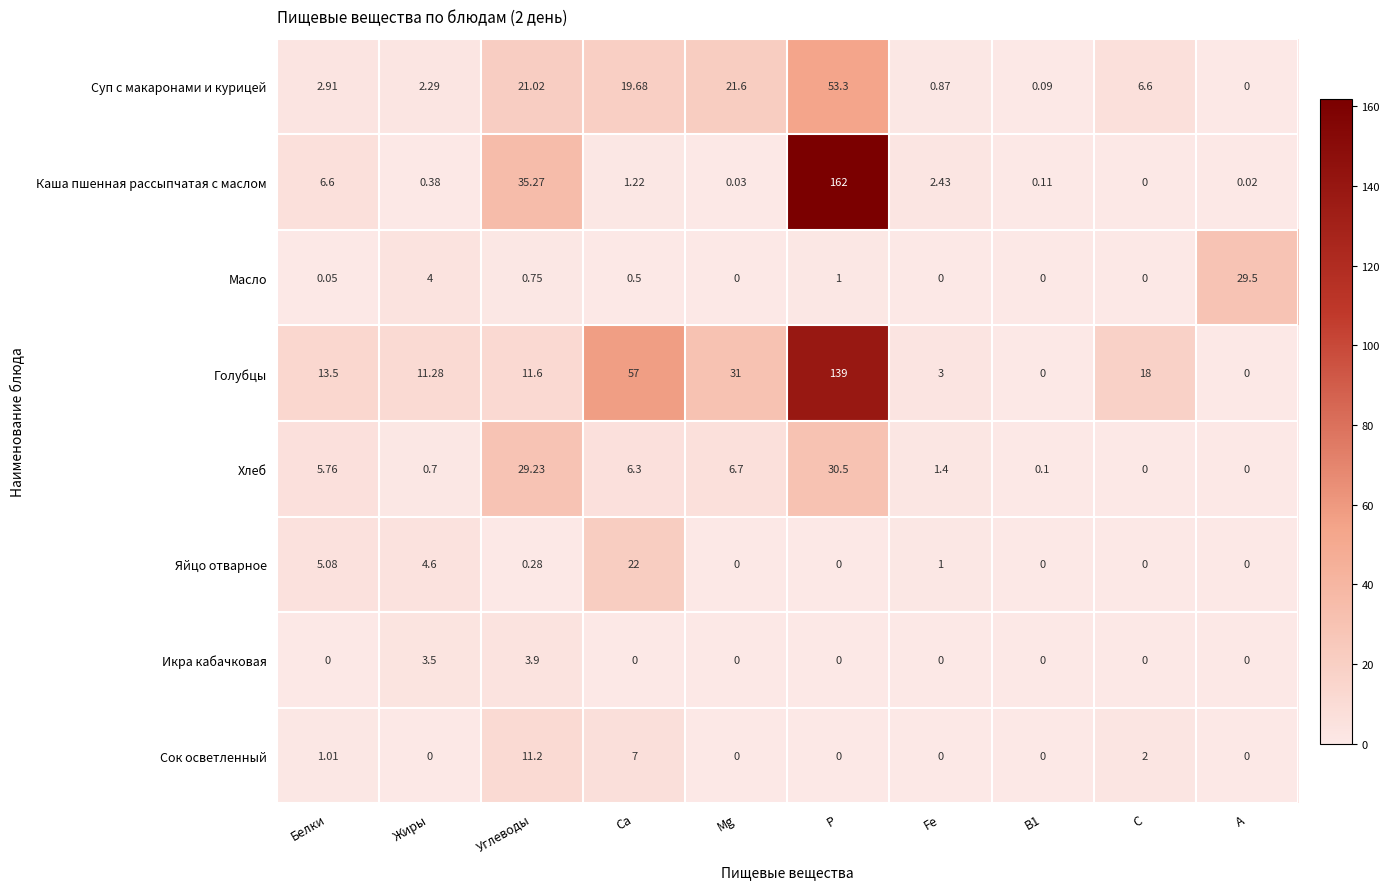

Is the value of Сок осветленный at Углеводы greater than the value of Голубцы at Mg?

No